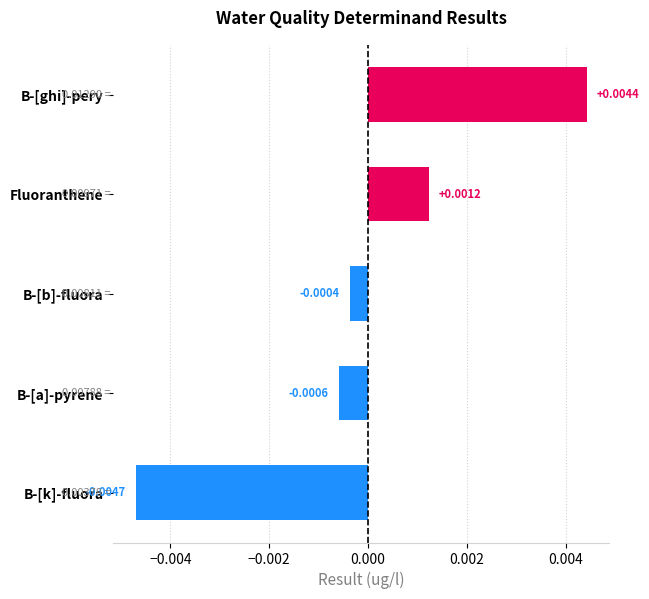

List the labels in order of value, smallest first.

B-[k]-fluora, B-[a]-pyrene, B-[b]-fluora, Fluoranthene, B-[ghi]-pery